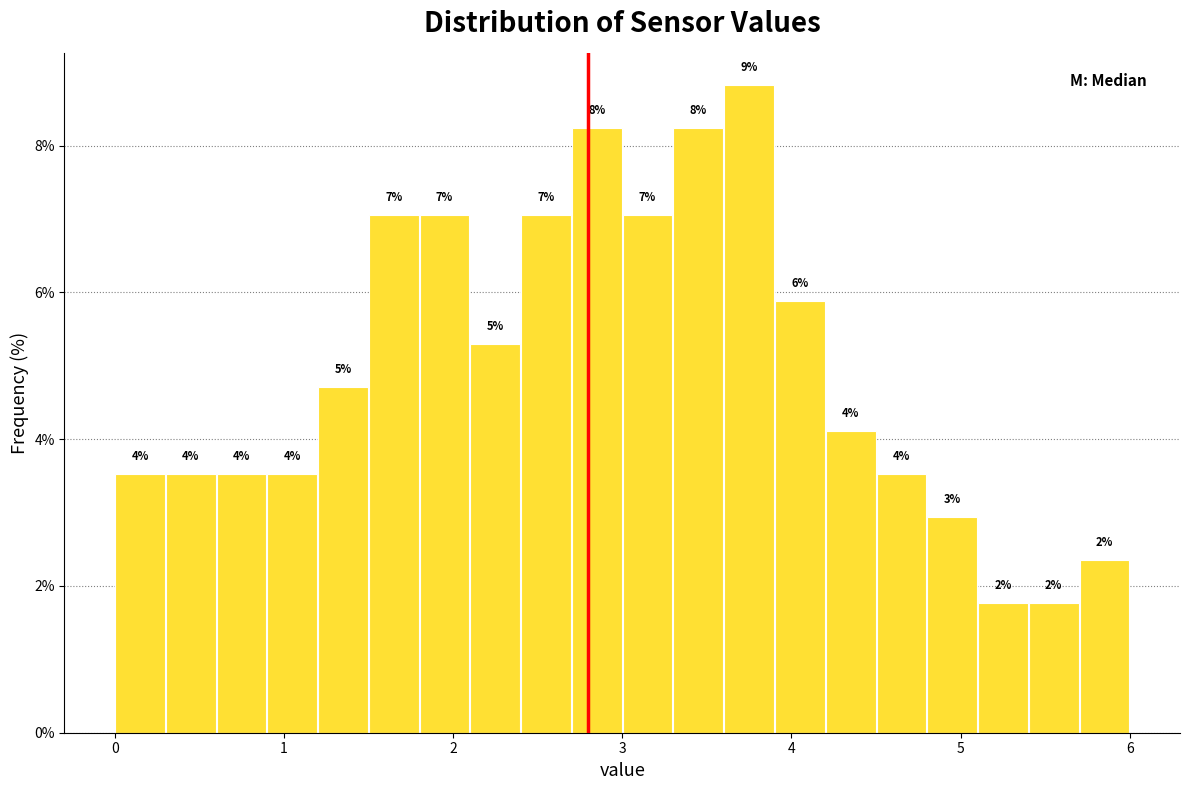

Around what value on the x-axis is the tallest bar? Give the approximate position of its centre, as read against the axis.

3.8